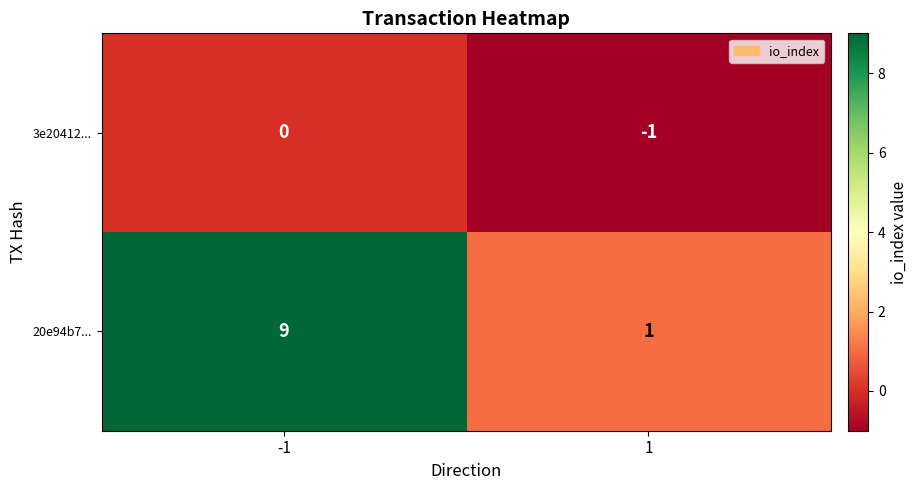

Which series changed the most between -1 and 1?

20e94b7...